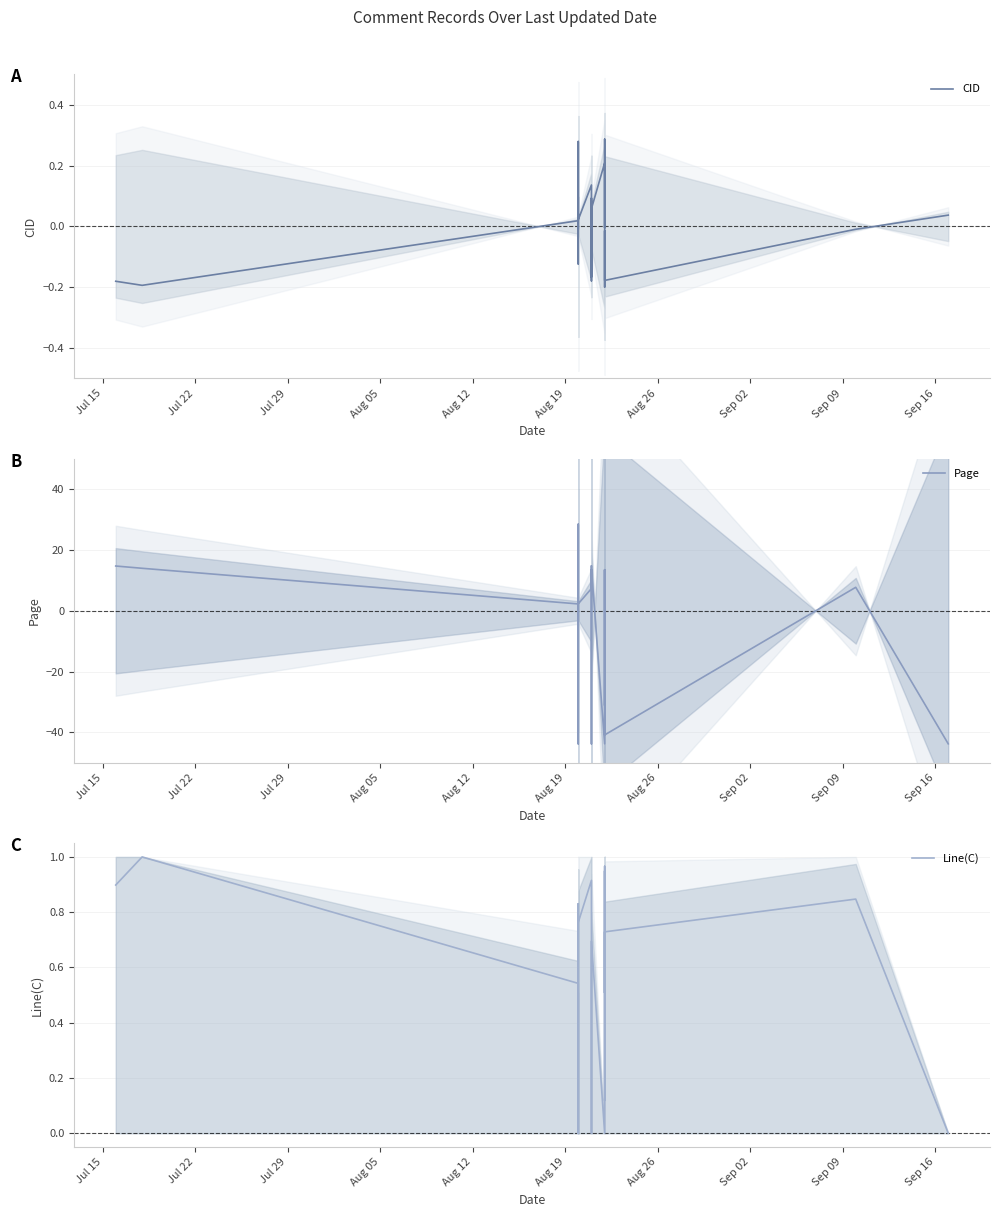

How many lines are shown in the chart?

3